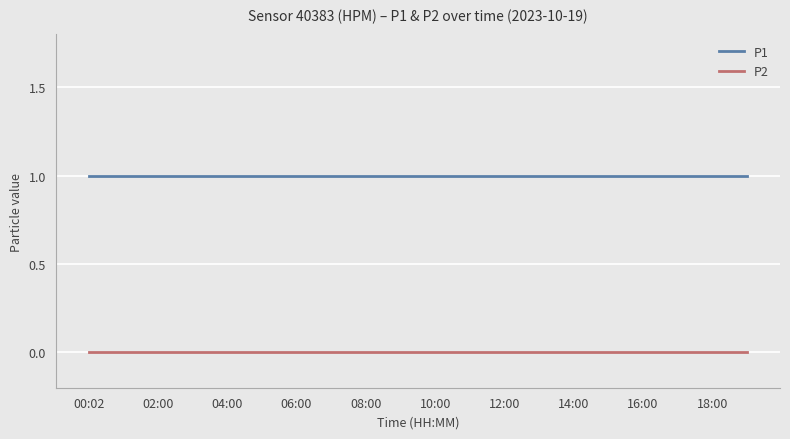

True or false: P1 and P2 intersect in this chart.

False